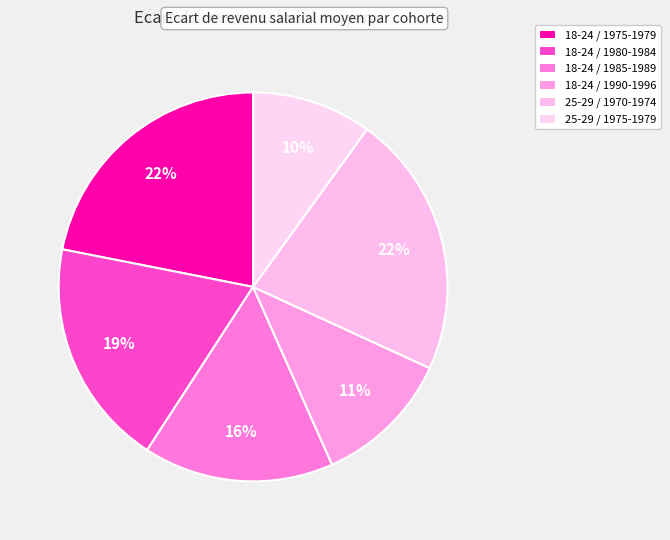

What percentage is NOT represented by 25-29 / 1970-1974?

78.1%